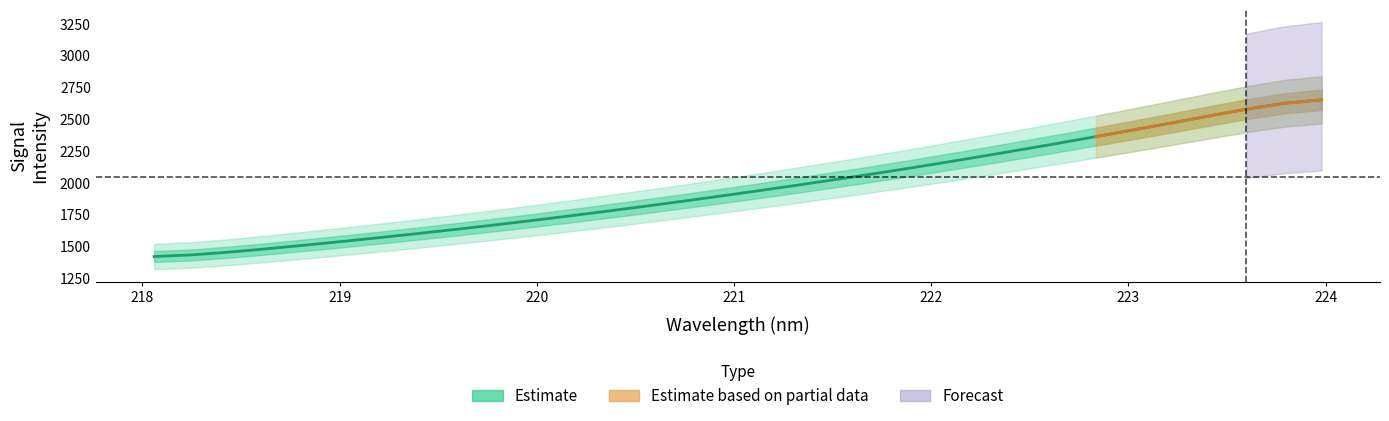

True or false: the data has more than 0 interior local peaks.

False